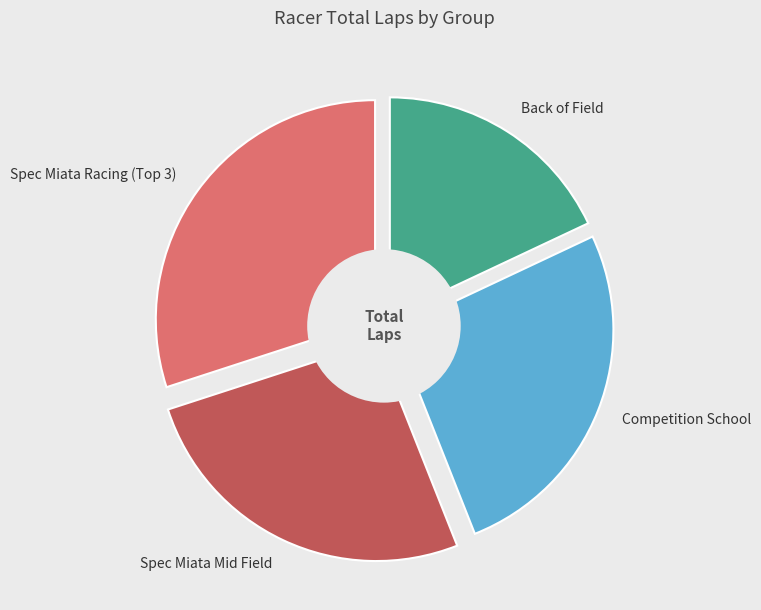

Does Richard Joseph account for over 50% of the chart?

No